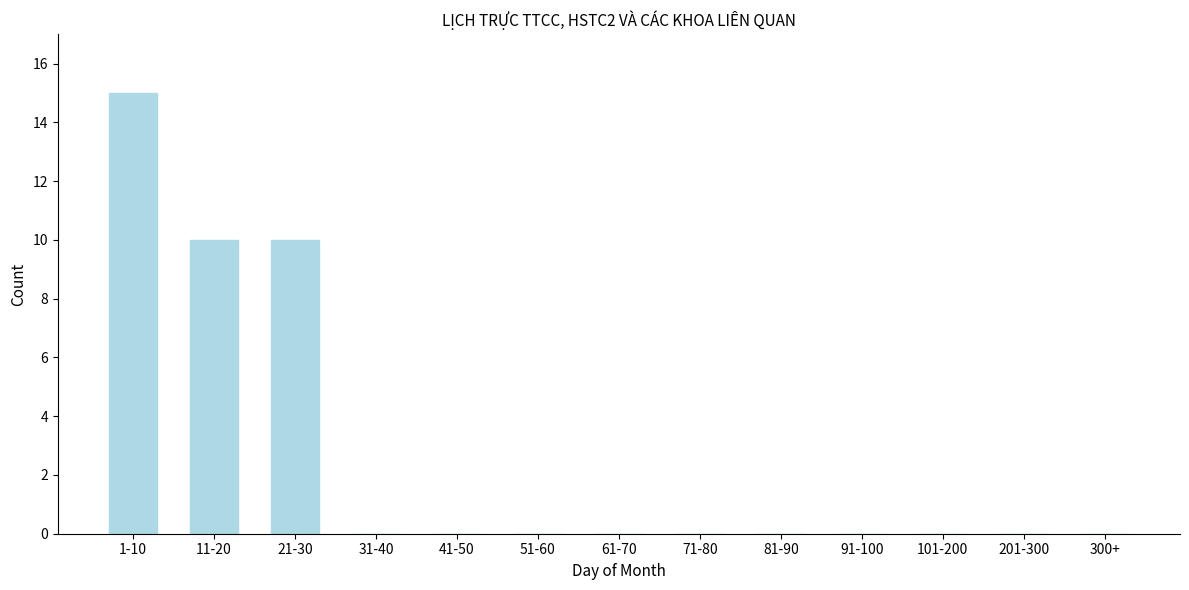

Reading left to right, what are all the values shown in this chart?

1-10=15	11-20=10	21-30=10	31-40=0	41-50=0	51-60=0	61-70=0	71-80=0	81-90=0	91-100=0	101-200=0	201-300=0	300+=0